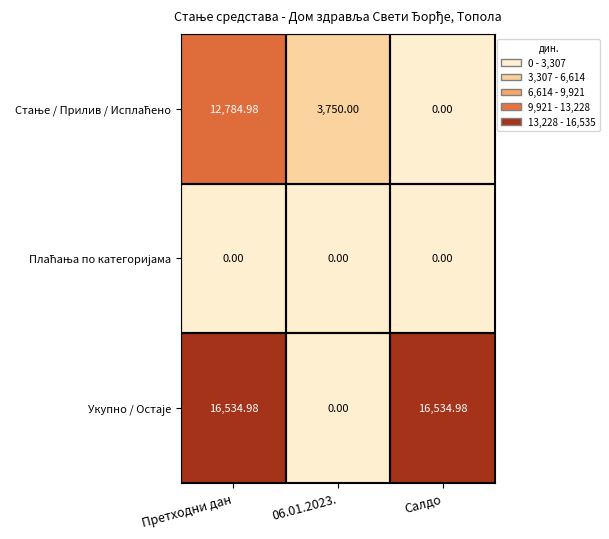

At which category is the sum across all series the highest?

Претходни дан